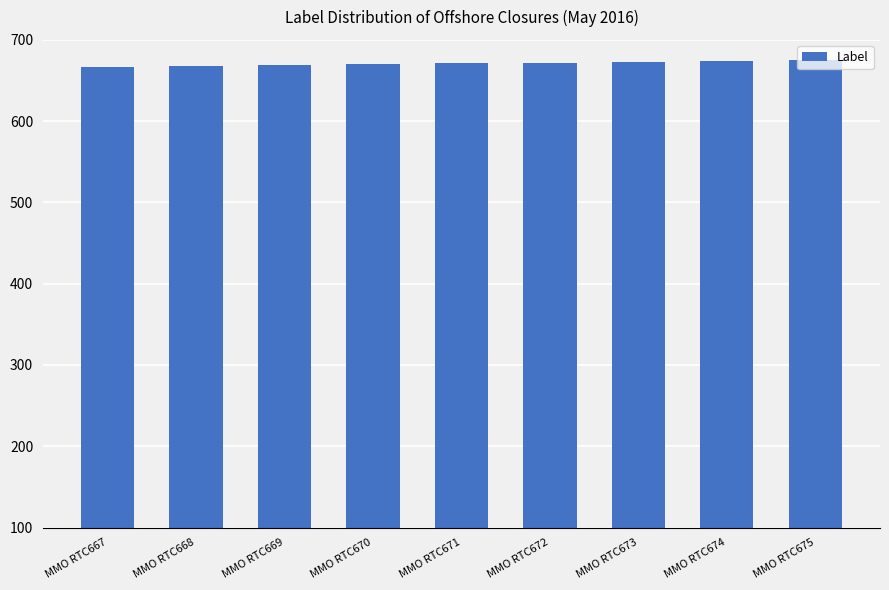

What is the ratio of the value at MMO RTC669 to the value at MMO RTC671?

1.0